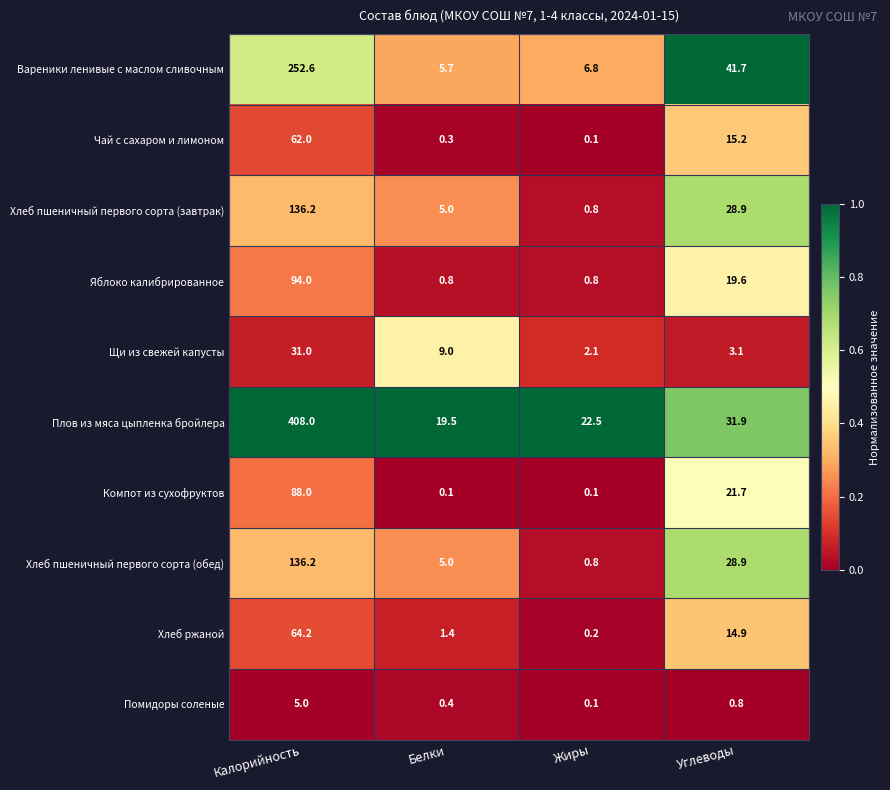

What is the difference between the maximum and minimum values in the Хлеб пшеничный первого сорта (завтрак) series?

135.4